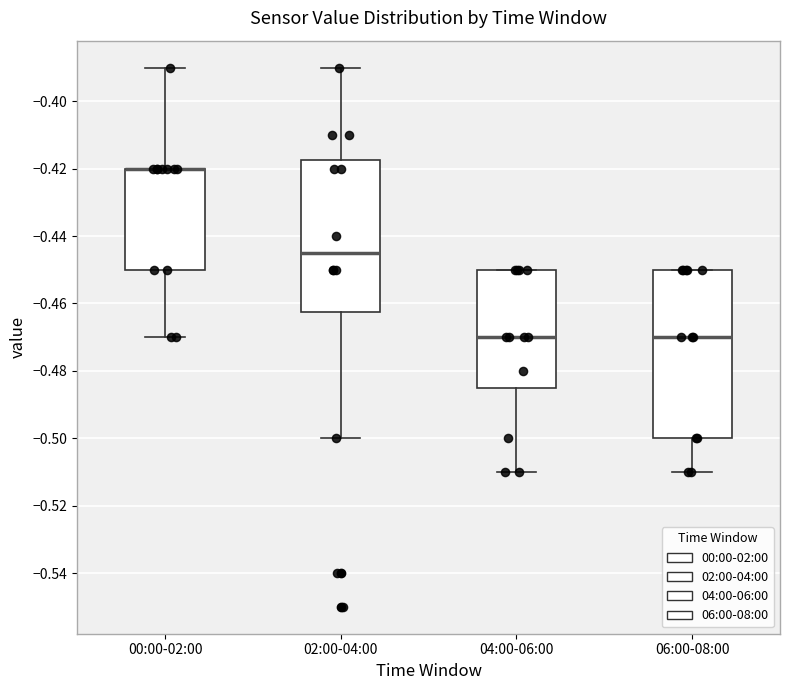

Which box is the tallest, from its lower edge to its upper edge?

06:00-08:00